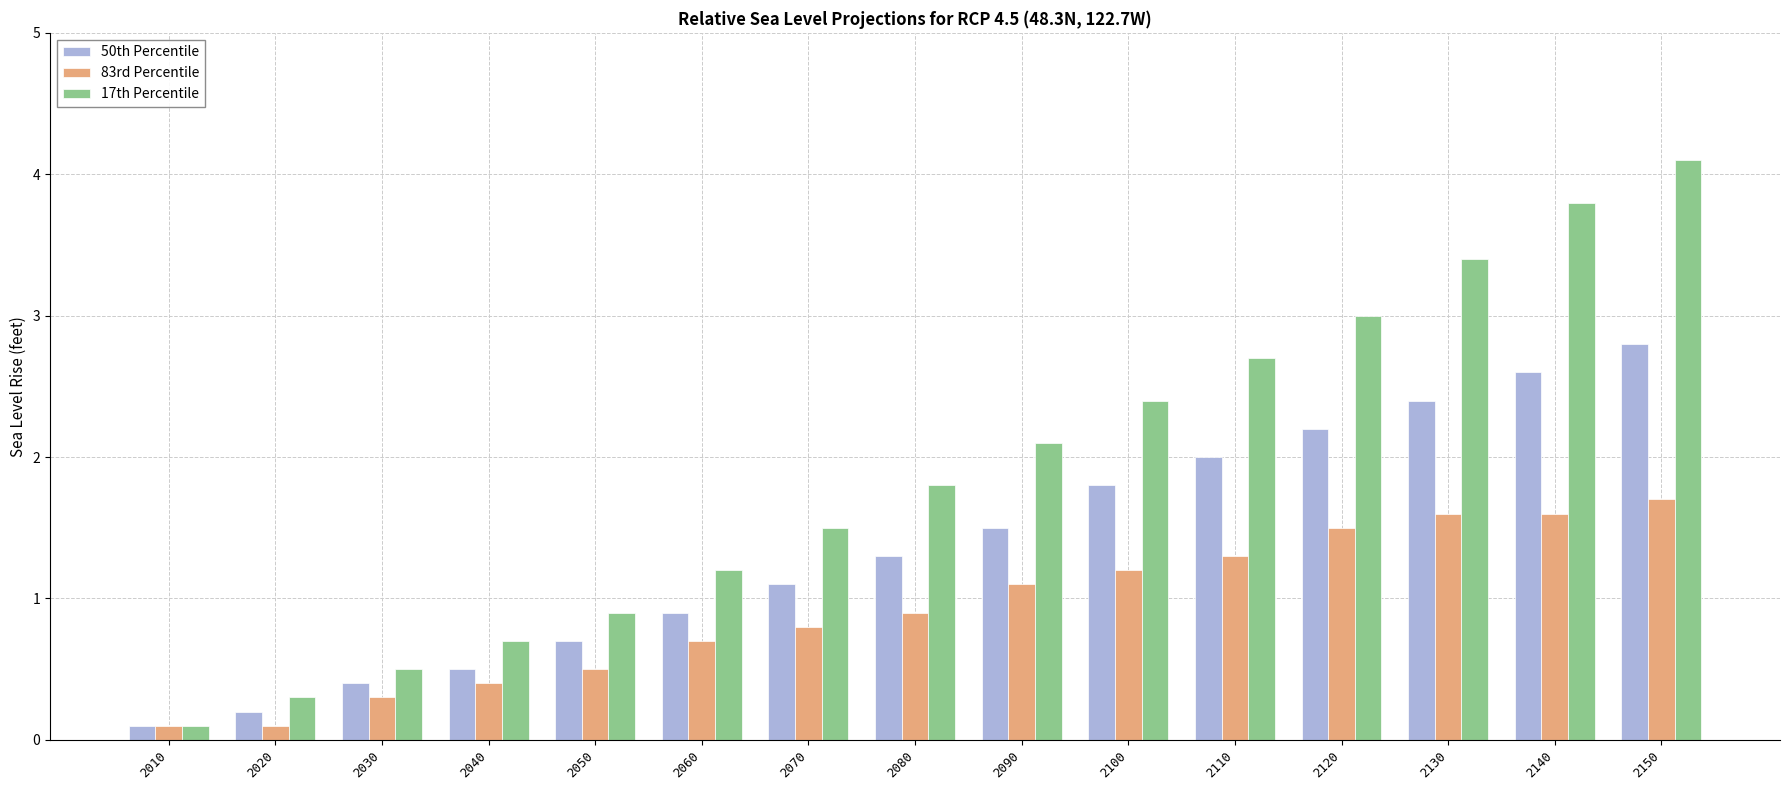

The value of 83rd Percentile at 2140 is 0.6. True or false?

False